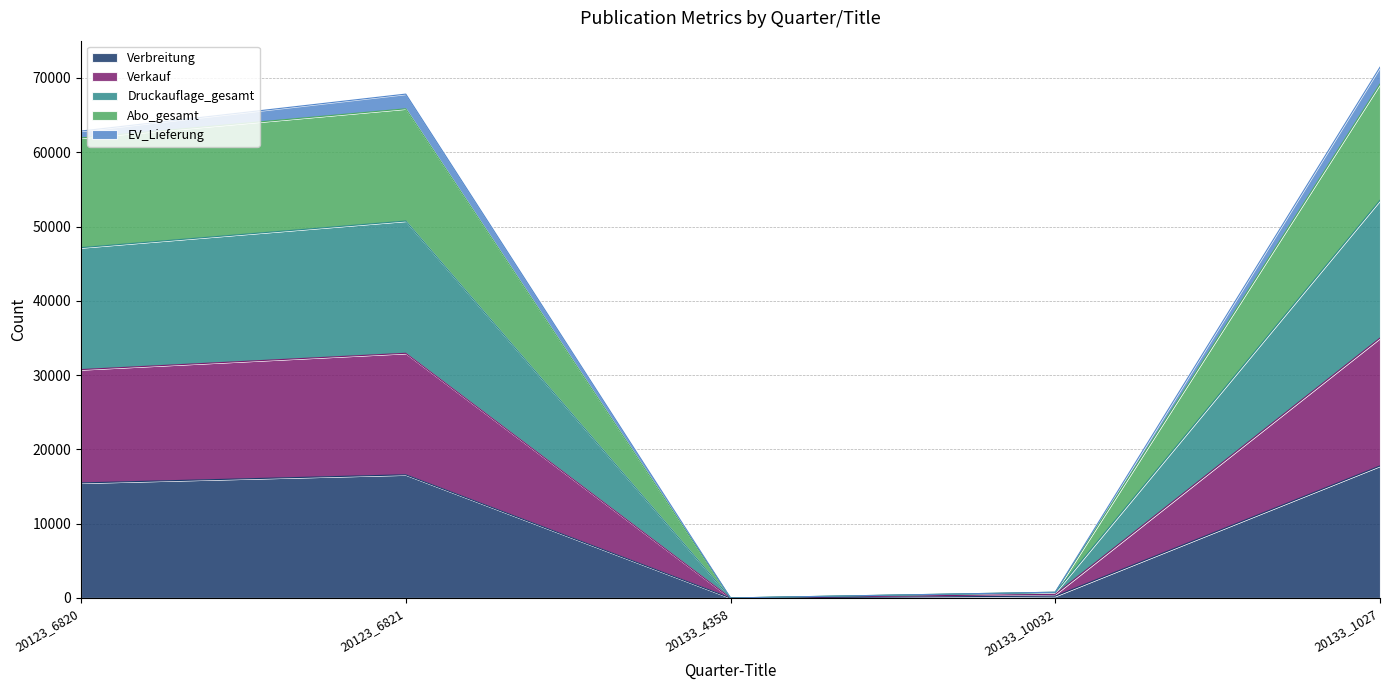

At which category is the sum across all series the highest?

20133_1027